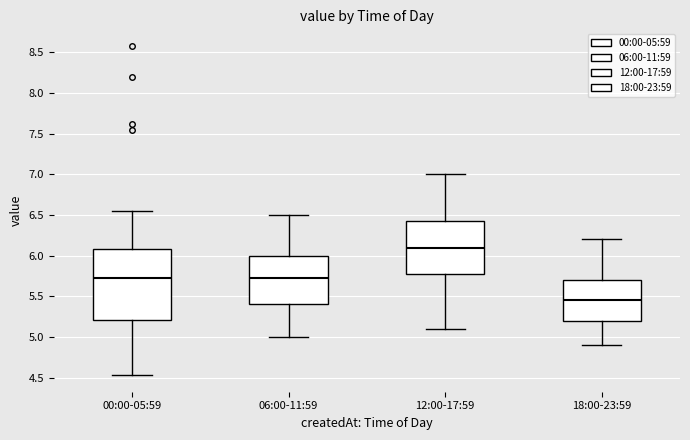

Reading left to right, read every box against the y-axis: the position of its median line, the range the box covers, and the ends of its whiskers. The values are not printed on the chart, so give them approximately, as read against the axis.

00:00-05:59: median 5.75, box 5.20 to 6.10, whiskers 4.55 to 6.55
06:00-11:59: median 5.75, box 5.40 to 6.00, whiskers 5.00 to 6.50
12:00-17:59: median 6.10, box 5.80 to 6.45, whiskers 5.10 to 7.00
18:00-23:59: median 5.45, box 5.20 to 5.70, whiskers 4.90 to 6.20